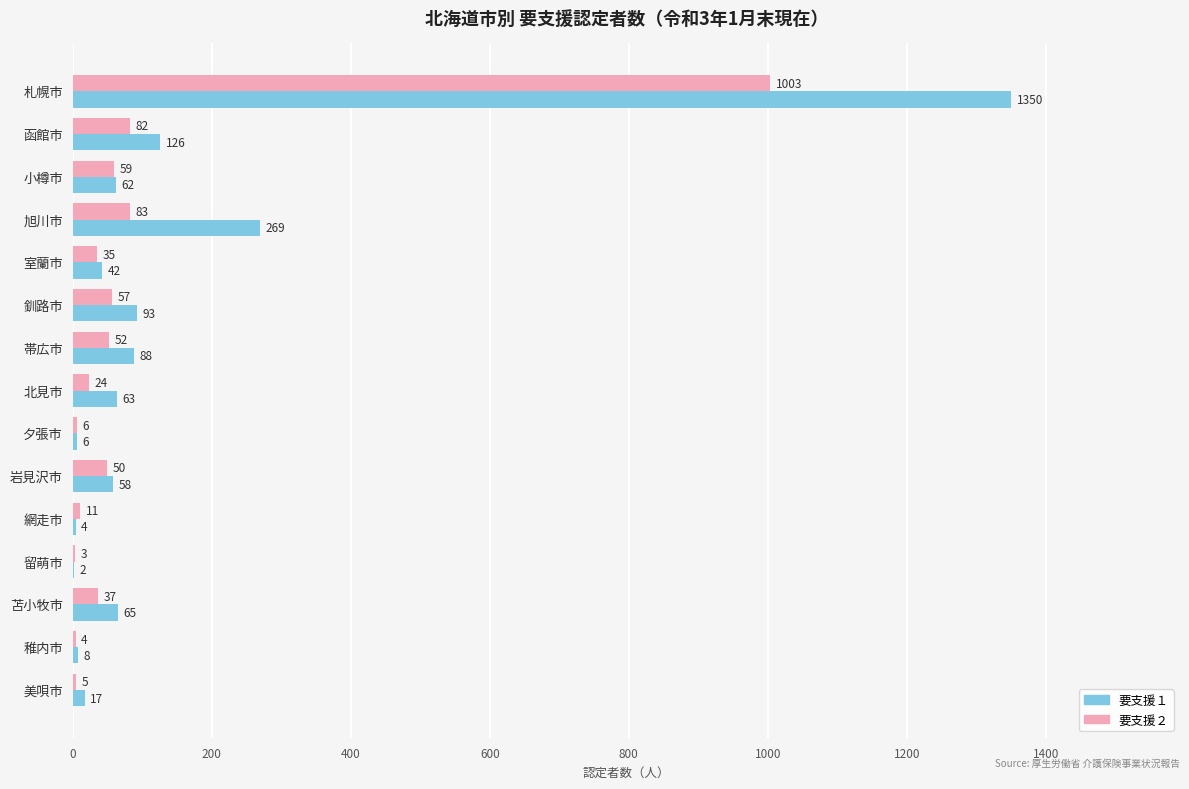

What is the sum of the 要支援２ values at 帯広市 and 旭川市?

135